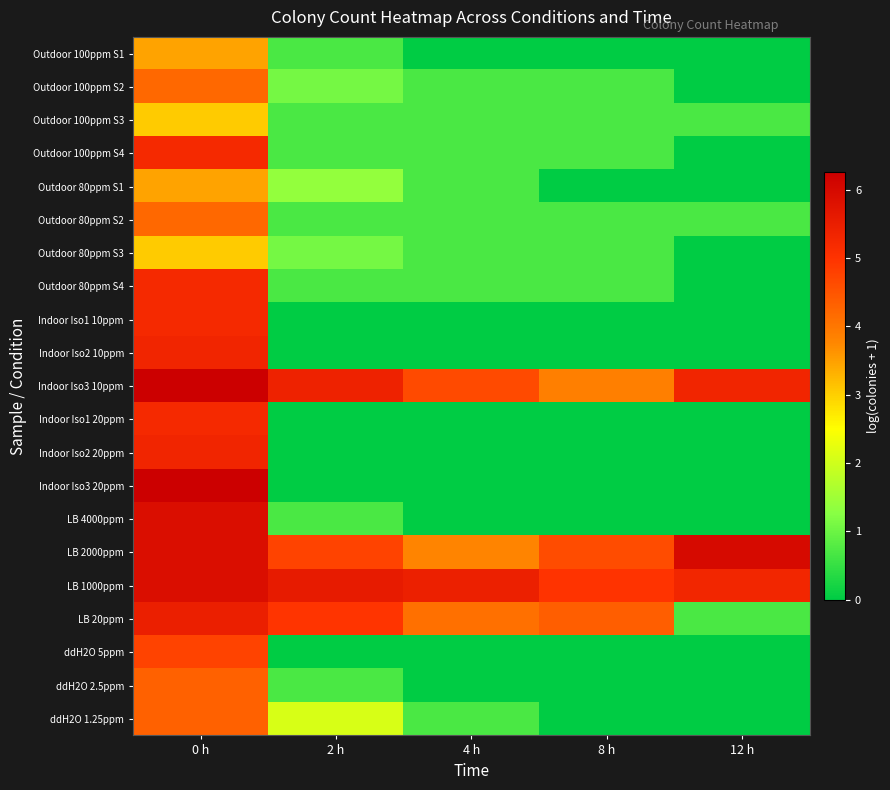

What is the greatest value displayed?

6.2